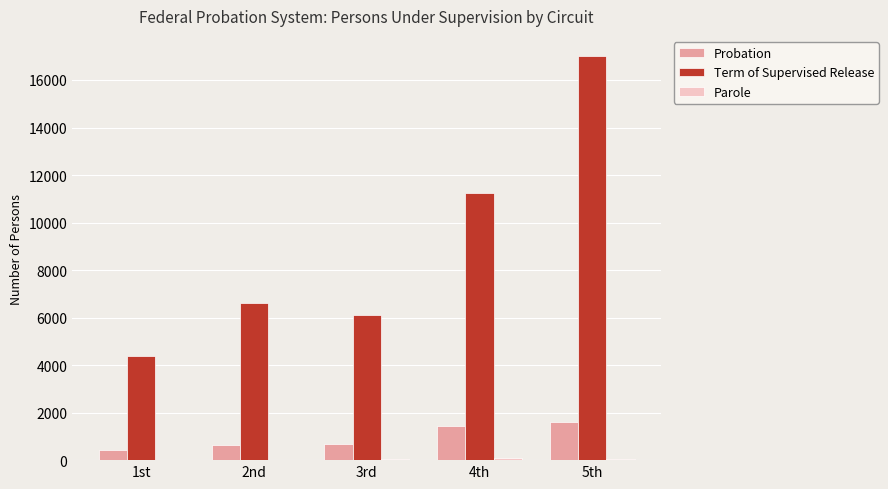

What is the sum of all Probation values?

4808